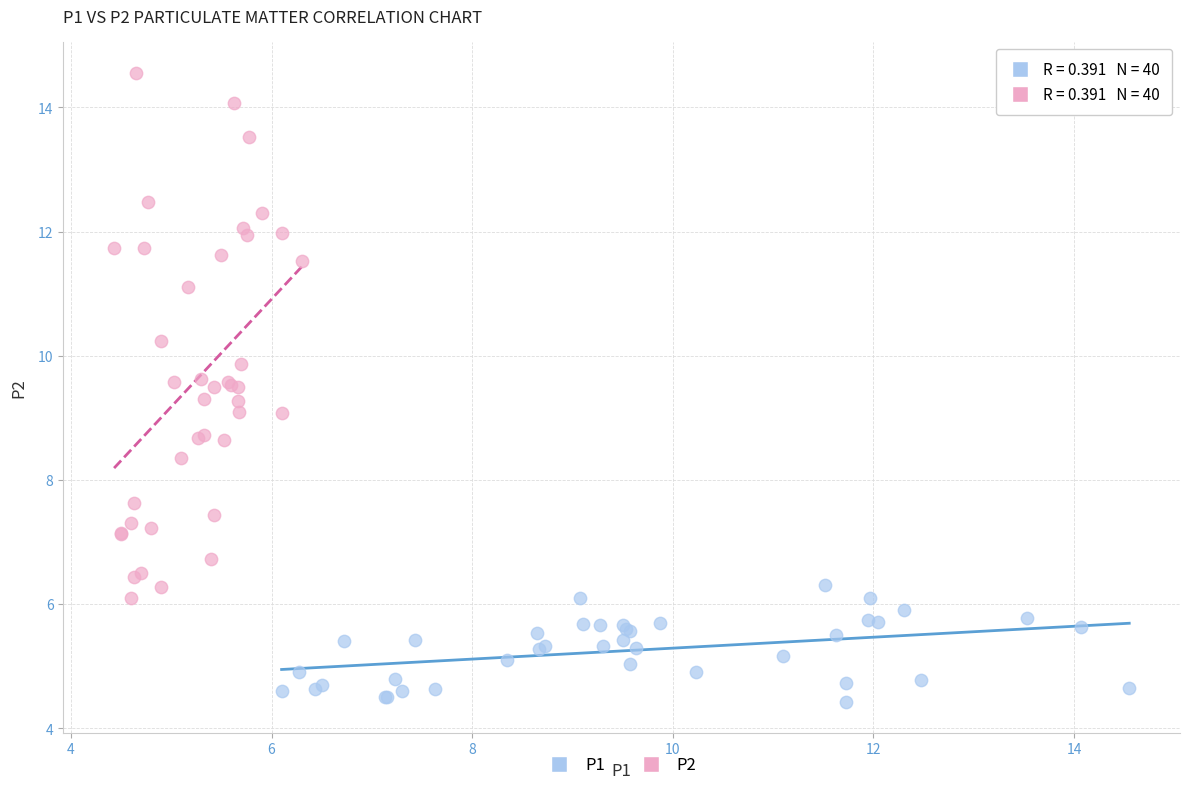

Which series contains the lowest Y value?

P1